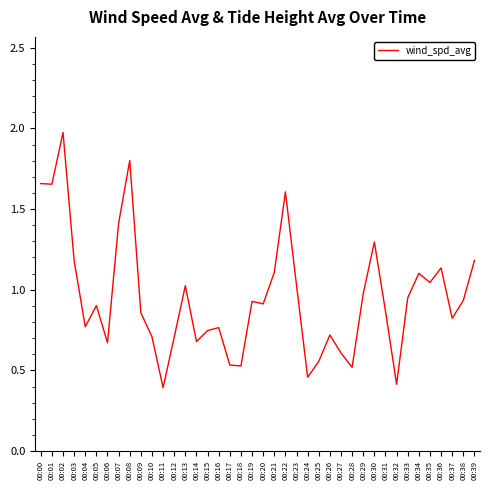

Which has a higher value, 00:11 or 00:23?

00:23